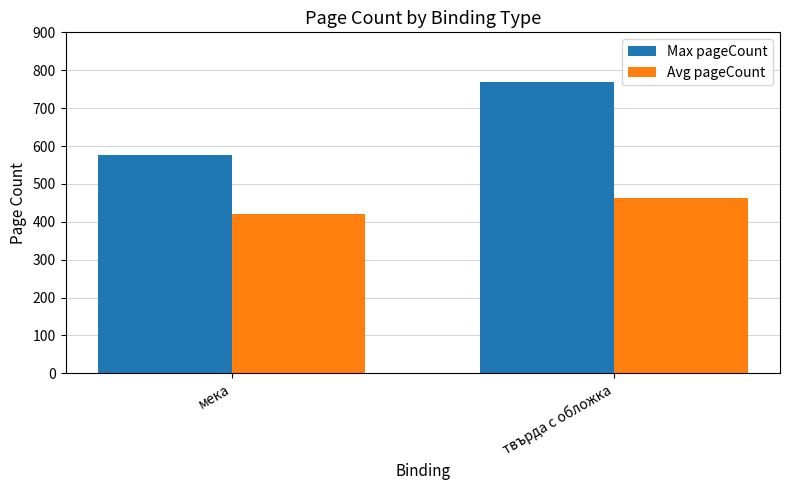

Which series has the widest spread of values?

Max pageCount